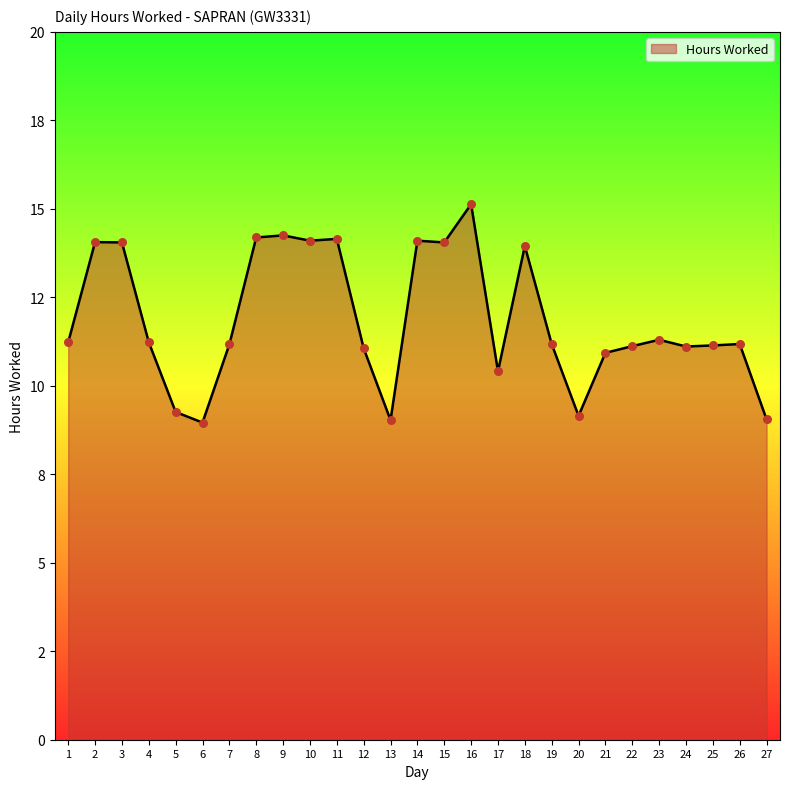

Which has a higher value, 15 or 2?

2